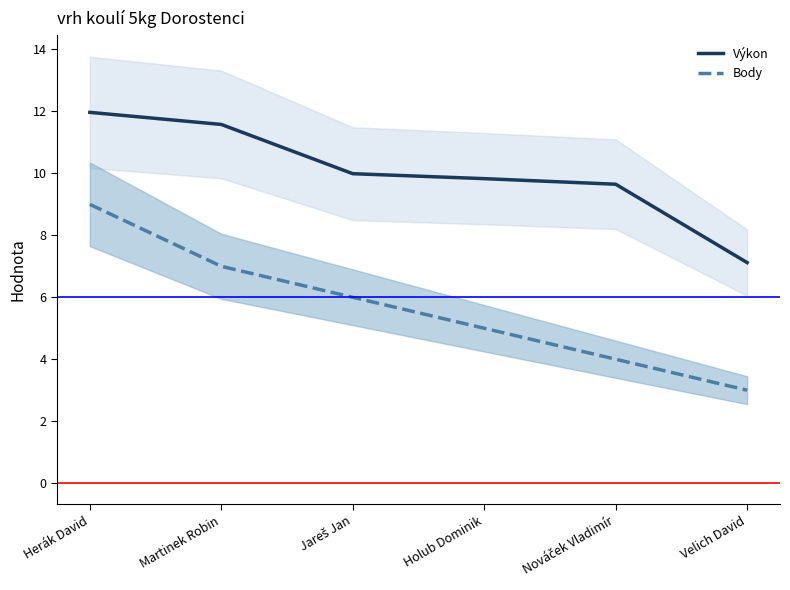

Which category has the highest value across all series?

Herák David